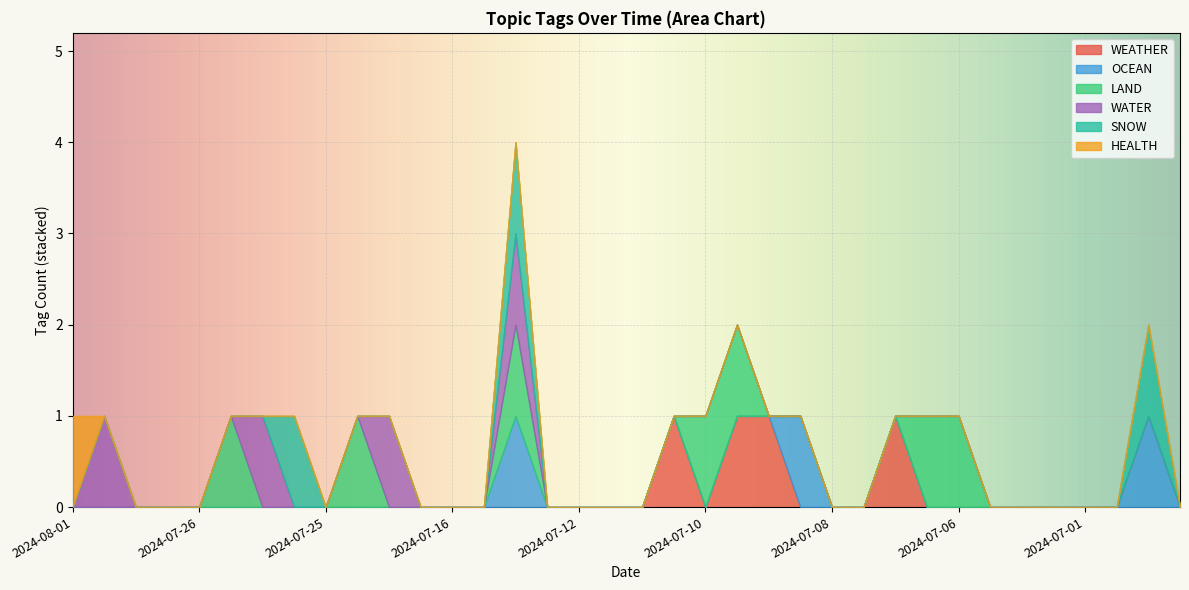

Reading left to right, transcribe all the data shown in this chart.

WEATHER: 2024-08-01=0	2024-07-30=0	2024-07-29=0	2024-07-27=0	2024-07-26=0	2024-07-25=0	2024-07-25=0	2024-07-25=0	2024-07-25=0	2024-07-24=0	2024-07-19=0	2024-07-16=0	2024-07-16=0	2024-07-15=0	2024-07-15=0	2024-07-13=0	2024-07-12=0	2024-07-11=0	2024-07-11=0	2024-07-10=1	2024-07-10=0	2024-07-10=1	2024-07-10=1	2024-07-08=0	2024-07-08=0	2024-07-07=0	2024-07-07=1	2024-07-07=0	2024-07-06=0	2024-07-04=0	2024-07-03=0	2024-07-01=0	2024-07-01=0	2024-06-29=0	2024-06-29=0	2024-06-25=0
OCEAN: 2024-08-01=0	2024-07-30=0	2024-07-29=0	2024-07-27=0	2024-07-26=0	2024-07-25=0	2024-07-25=0	2024-07-25=0	2024-07-25=0	2024-07-24=0	2024-07-19=0	2024-07-16=0	2024-07-16=0	2024-07-15=0	2024-07-15=1	2024-07-13=0	2024-07-12=0	2024-07-11=0	2024-07-11=0	2024-07-10=0	2024-07-10=0	2024-07-10=0	2024-07-10=0	2024-07-08=1	2024-07-08=0	2024-07-07=0	2024-07-07=0	2024-07-07=0	2024-07-06=0	2024-07-04=0	2024-07-03=0	2024-07-01=0	2024-07-01=0	2024-06-29=0	2024-06-29=1	2024-06-25=0
LAND: 2024-08-01=0	2024-07-30=0	2024-07-29=0	2024-07-27=0	2024-07-26=0	2024-07-25=1	2024-07-25=0	2024-07-25=0	2024-07-25=0	2024-07-24=1	2024-07-19=0	2024-07-16=0	2024-07-16=0	2024-07-15=0	2024-07-15=1	2024-07-13=0	2024-07-12=0	2024-07-11=0	2024-07-11=0	2024-07-10=0	2024-07-10=1	2024-07-10=1	2024-07-10=0	2024-07-08=0	2024-07-08=0	2024-07-07=0	2024-07-07=0	2024-07-07=1	2024-07-06=1	2024-07-04=0	2024-07-03=0	2024-07-01=0	2024-07-01=0	2024-06-29=0	2024-06-29=0	2024-06-25=0
WATER: 2024-08-01=0	2024-07-30=1	2024-07-29=0	2024-07-27=0	2024-07-26=0	2024-07-25=0	2024-07-25=1	2024-07-25=0	2024-07-25=0	2024-07-24=0	2024-07-19=1	2024-07-16=0	2024-07-16=0	2024-07-15=0	2024-07-15=1	2024-07-13=0	2024-07-12=0	2024-07-11=0	2024-07-11=0	2024-07-10=0	2024-07-10=0	2024-07-10=0	2024-07-10=0	2024-07-08=0	2024-07-08=0	2024-07-07=0	2024-07-07=0	2024-07-07=0	2024-07-06=0	2024-07-04=0	2024-07-03=0	2024-07-01=0	2024-07-01=0	2024-06-29=0	2024-06-29=0	2024-06-25=0
SNOW: 2024-08-01=0	2024-07-30=0	2024-07-29=0	2024-07-27=0	2024-07-26=0	2024-07-25=0	2024-07-25=0	2024-07-25=1	2024-07-25=0	2024-07-24=0	2024-07-19=0	2024-07-16=0	2024-07-16=0	2024-07-15=0	2024-07-15=1	2024-07-13=0	2024-07-12=0	2024-07-11=0	2024-07-11=0	2024-07-10=0	2024-07-10=0	2024-07-10=0	2024-07-10=0	2024-07-08=0	2024-07-08=0	2024-07-07=0	2024-07-07=0	2024-07-07=0	2024-07-06=0	2024-07-04=0	2024-07-03=0	2024-07-01=0	2024-07-01=0	2024-06-29=0	2024-06-29=1	2024-06-25=0
HEALTH: 2024-08-01=1	2024-07-30=0	2024-07-29=0	2024-07-27=0	2024-07-26=0	2024-07-25=0	2024-07-25=0	2024-07-25=0	2024-07-25=0	2024-07-24=0	2024-07-19=0	2024-07-16=0	2024-07-16=0	2024-07-15=0	2024-07-15=0	2024-07-13=0	2024-07-12=0	2024-07-11=0	2024-07-11=0	2024-07-10=0	2024-07-10=0	2024-07-10=0	2024-07-10=0	2024-07-08=0	2024-07-08=0	2024-07-07=0	2024-07-07=0	2024-07-07=0	2024-07-06=0	2024-07-04=0	2024-07-03=0	2024-07-01=0	2024-07-01=0	2024-06-29=0	2024-06-29=0	2024-06-25=0